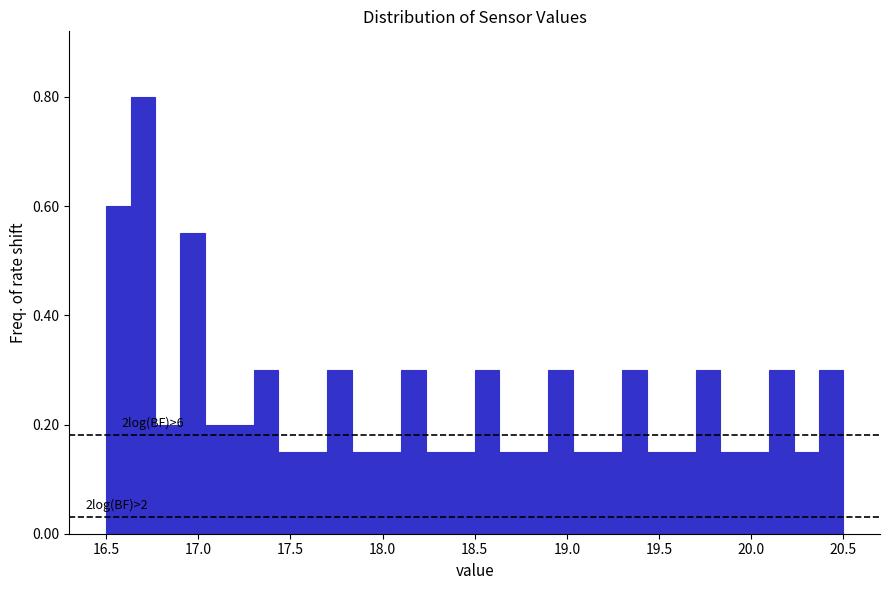

Read against the x-axis, roughly where is the centre of the tallest bar?

16.70